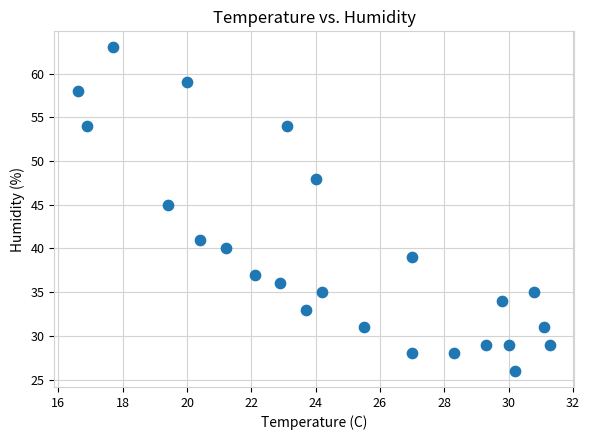

What Y value in the scatter plot is closest to 44?

45